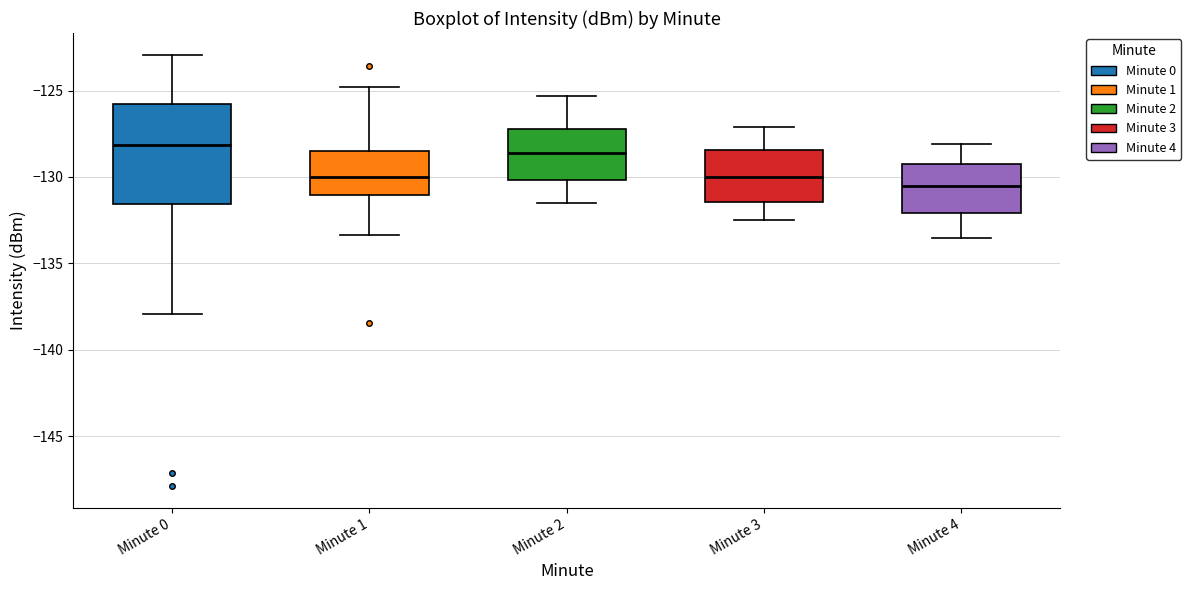

Where does the upper whisker of the box for Minute 4 end on the y-axis? The values are not printed on the chart, so give them approximately, as read against the axis.

-128.0